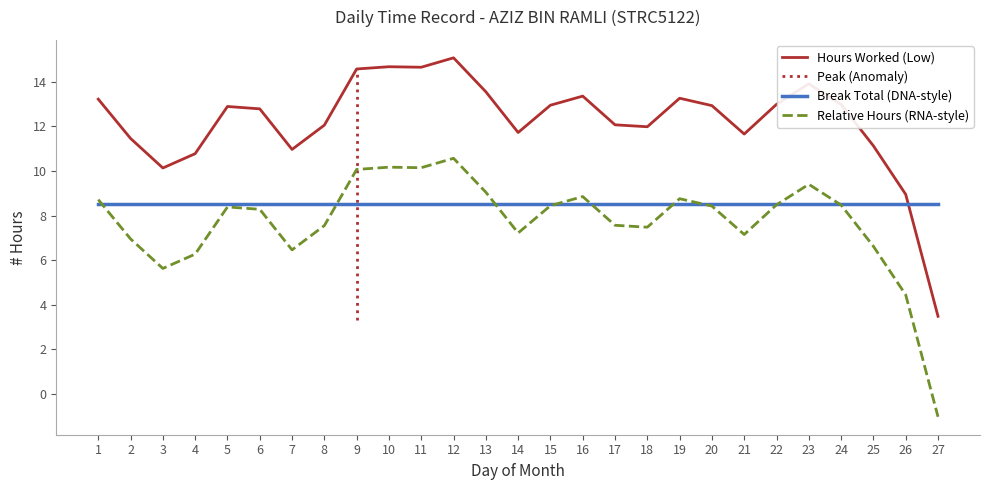

How many intersections are there between Hours Worked (Low) and Break Total (DNA-style)?

1